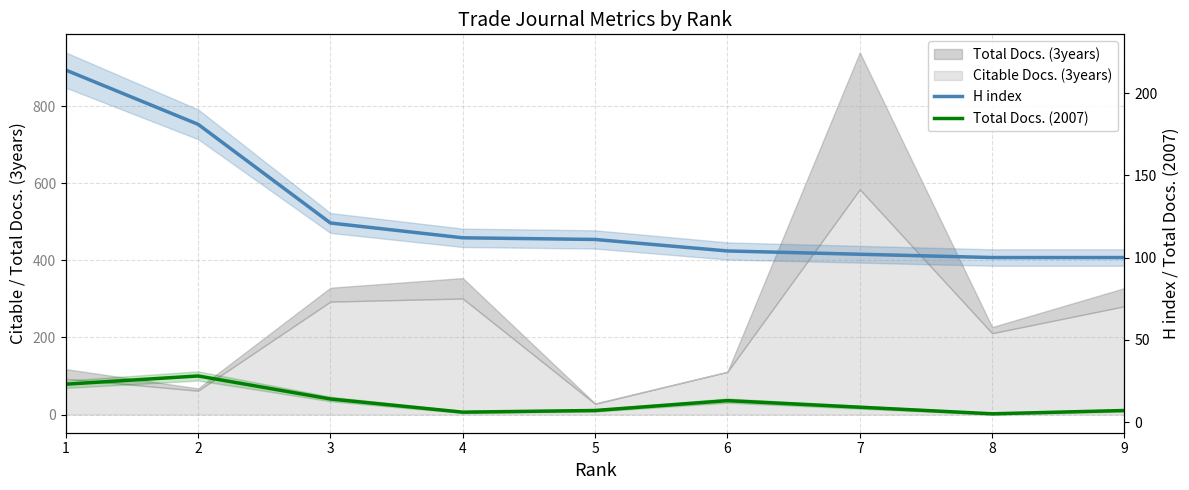

Reading left to right, list all the values displayed in this chart.

H index: 1=214	2=181	3=121	4=112	5=111	6=104	7=102	8=100	9=100
Total Docs. (2007): 1=23	2=28	3=14	4=6	5=7	6=13	7=9	8=5	9=7